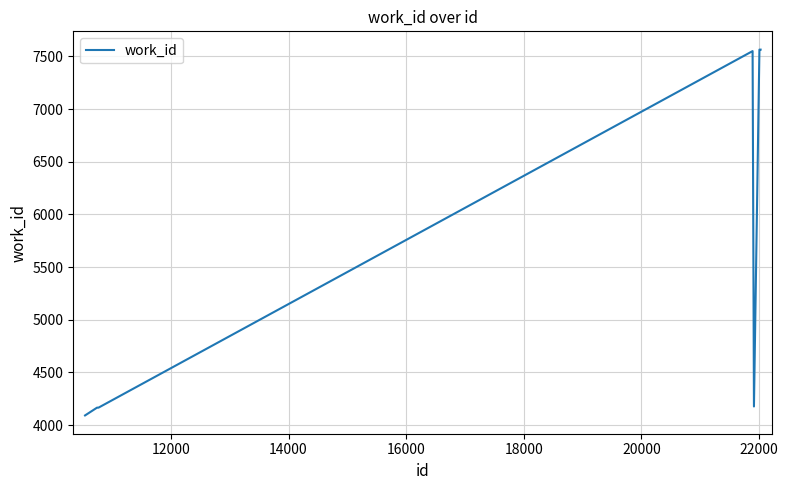

What is the average value?

5518